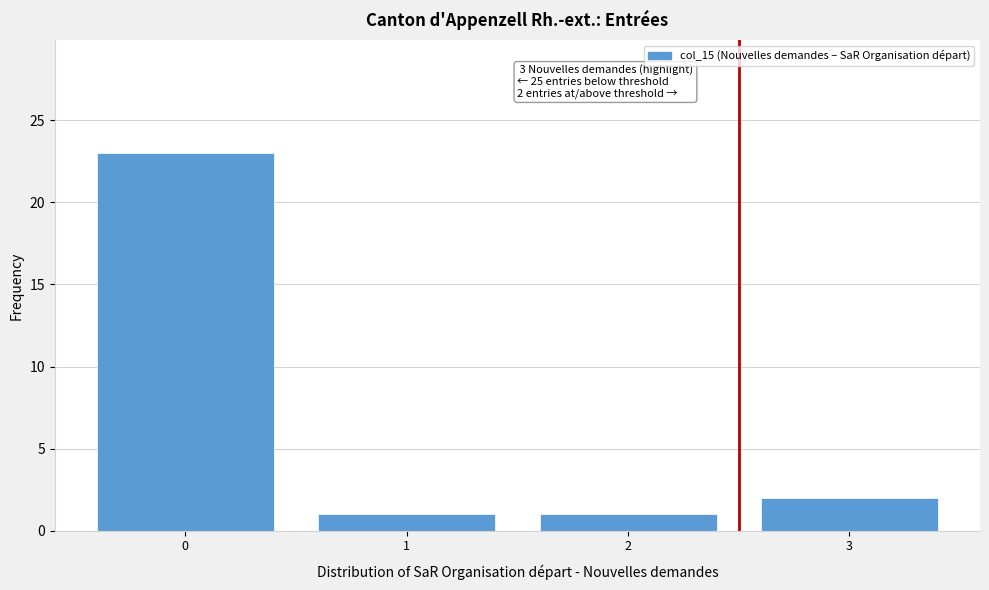

Reading left to right, list all the values displayed in this chart.

23	1	1	2